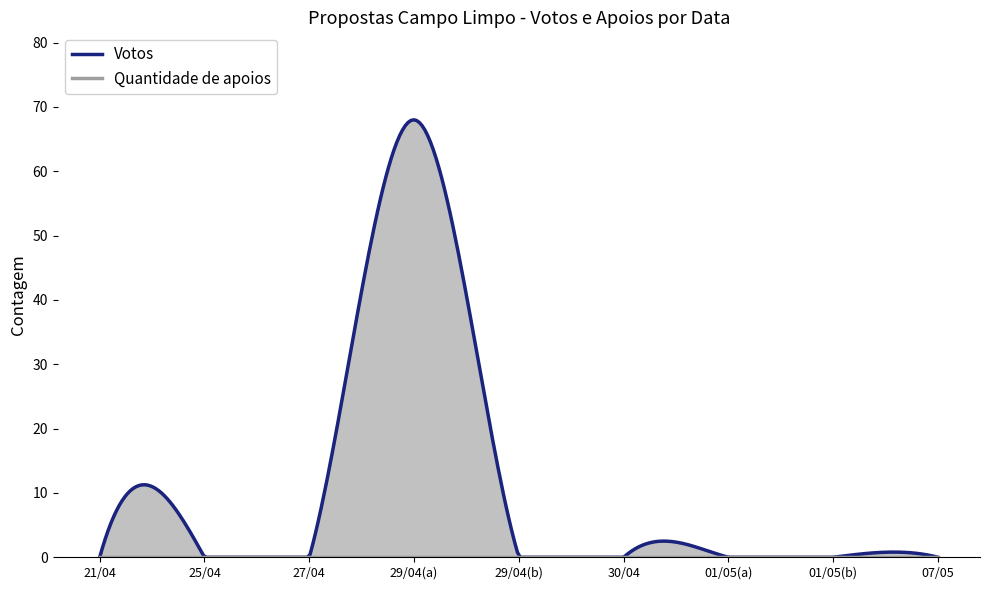

At which category does the chart reach its minimum across all series?

21/04/2021